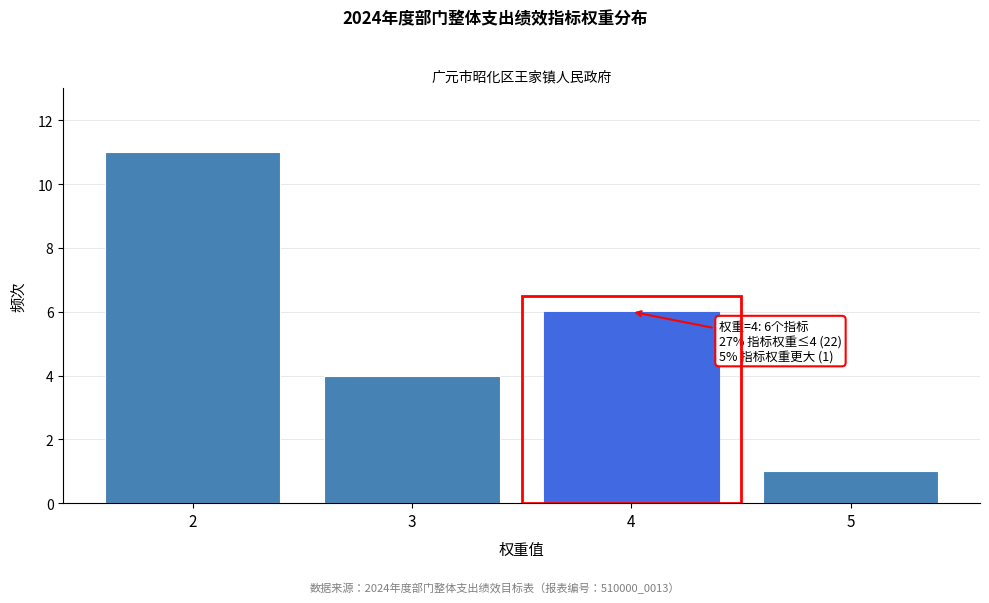

Reading left to right, transcribe all the data shown in this chart.

11	4	6	1